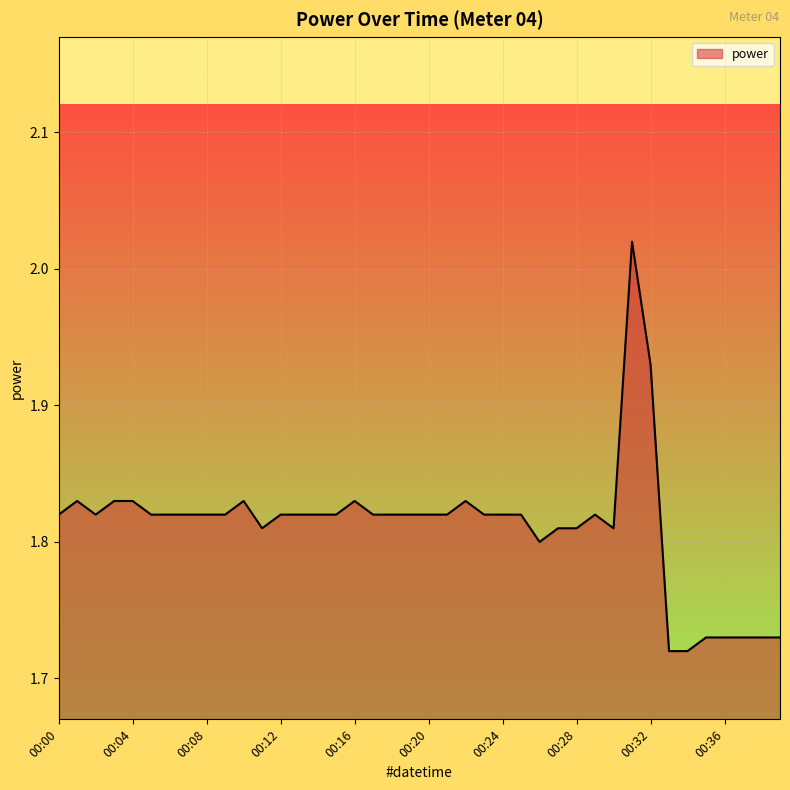

What is the difference between the maximum and minimum values?

0.3